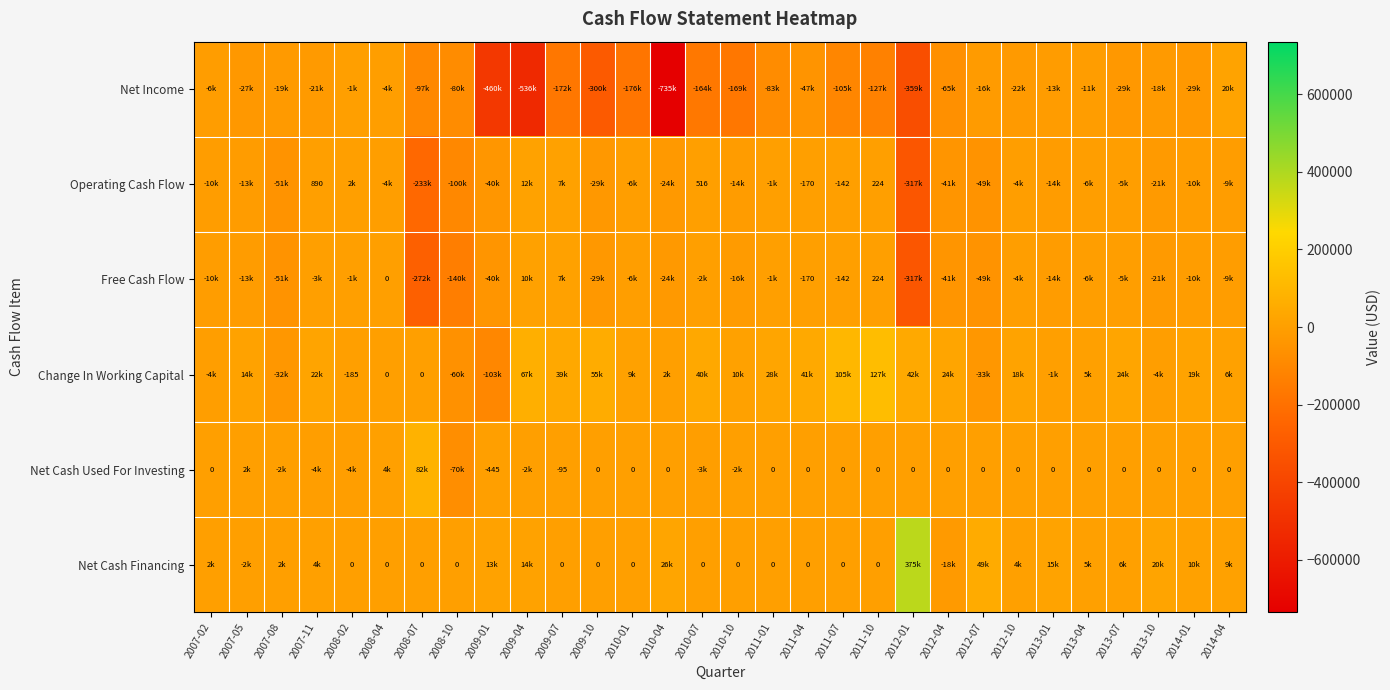

List the labels in order of Net Income value, smallest first.

2010-04, 2009-04, 2009-01, 2012-01, 2009-10, 2010-01, 2009-07, 2010-10, 2010-07, 2011-10, 2011-07, 2008-07, 2011-01, 2008-10, 2012-04, 2011-04, 2013-07, 2014-01, 2007-05, 2012-10, 2007-11, 2007-08, 2013-10, 2012-07, 2013-01, 2013-04, 2007-02, 2008-04, 2008-02, 2014-04